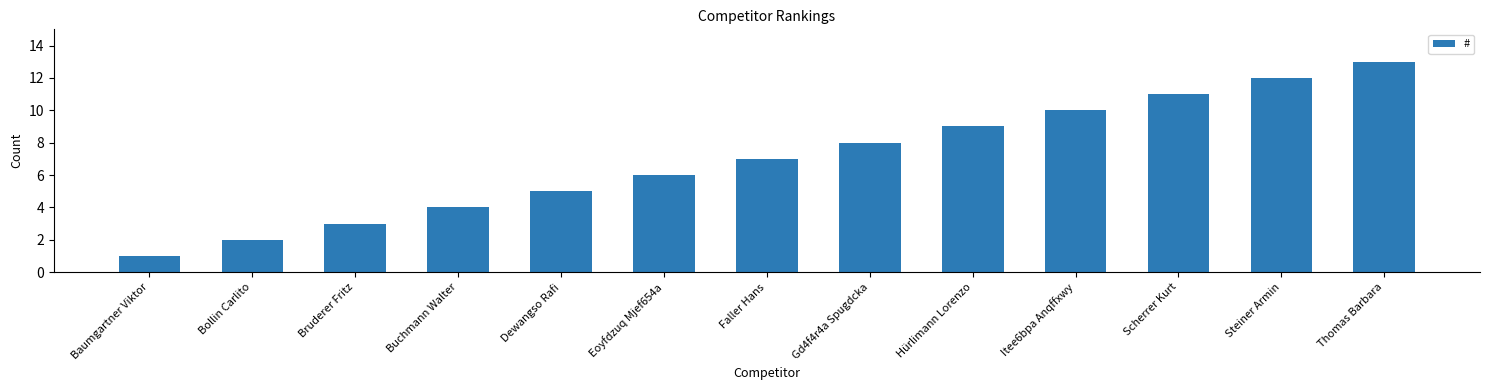

Which label corresponds to the largest value in the chart?

Thomas Barbara